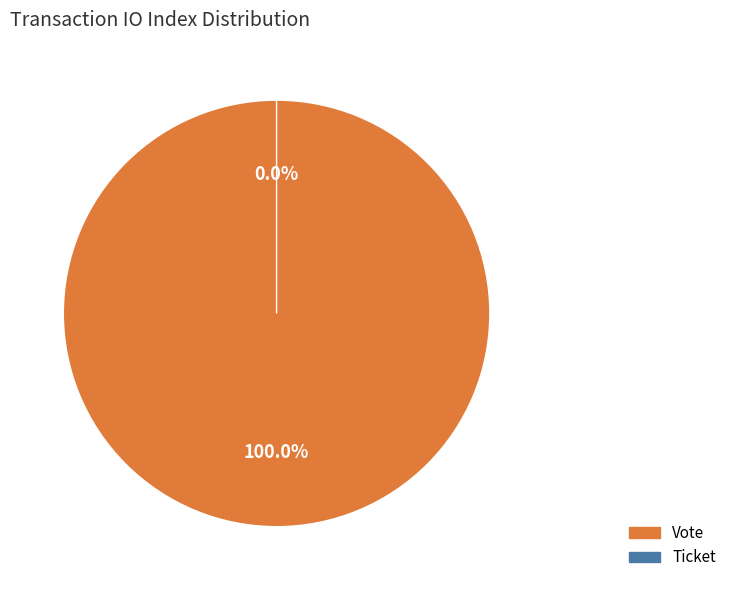

Rank the categories by value from highest to lowest.

Vote (io_index=1), Ticket (io_index=0)